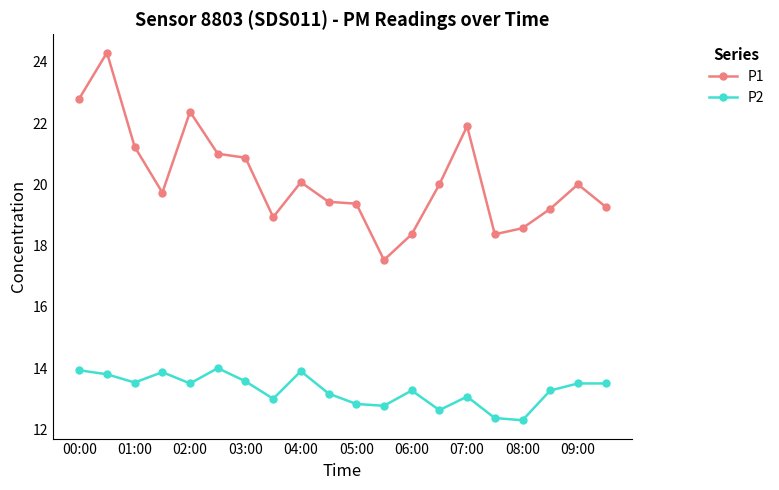

How many interior local valleys does the P2 series have?

6